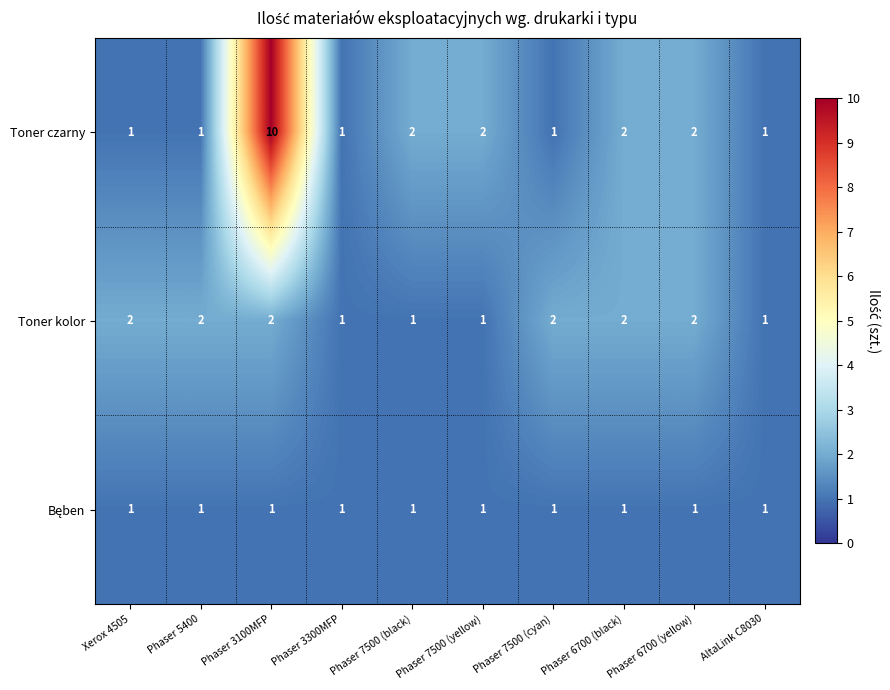

Which series has the widest spread of values?

Toner czarny